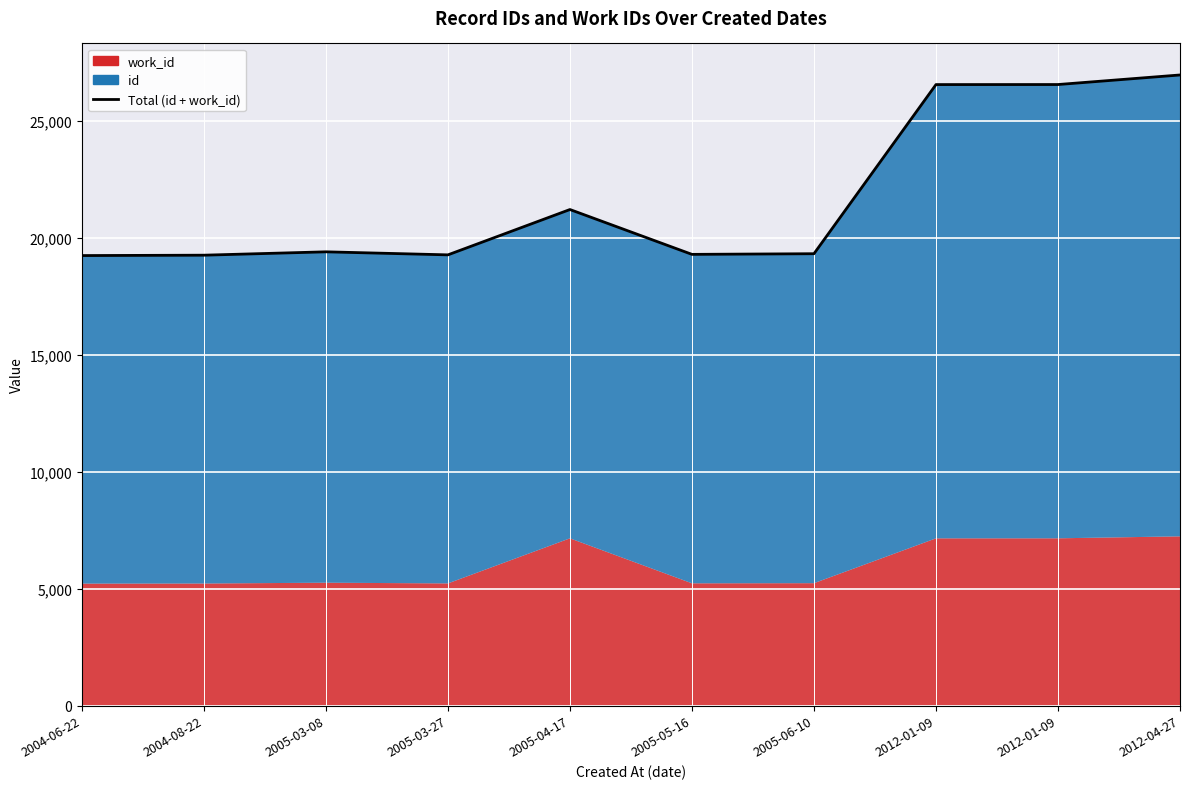

What is the change in value from 2004-06-22 to 2005-03-08?

+160